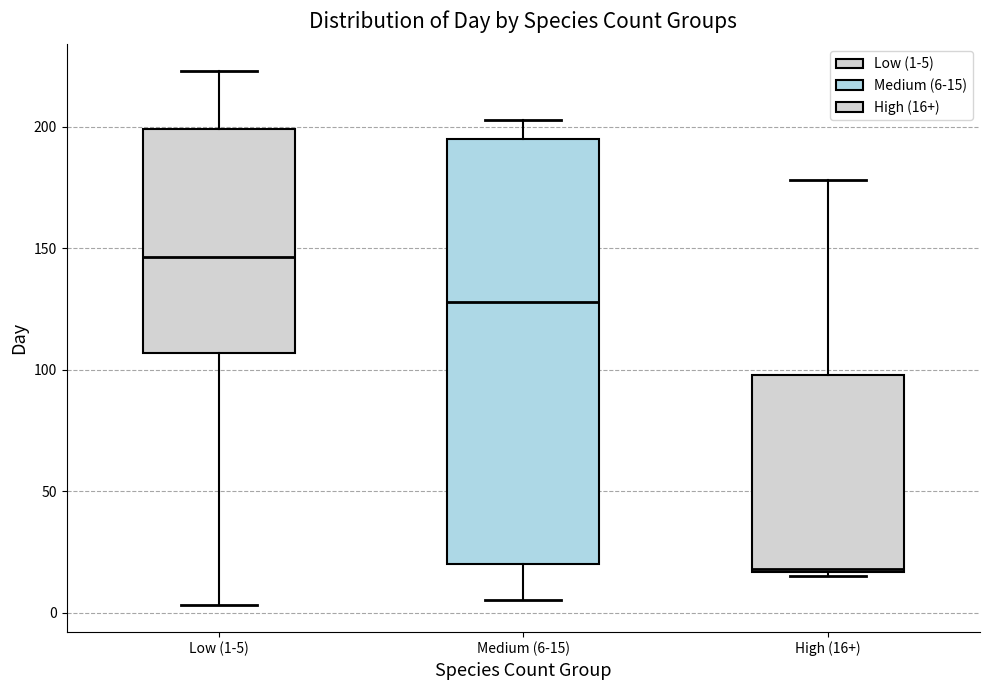

Which box's median line is the lowest?

High (16+)